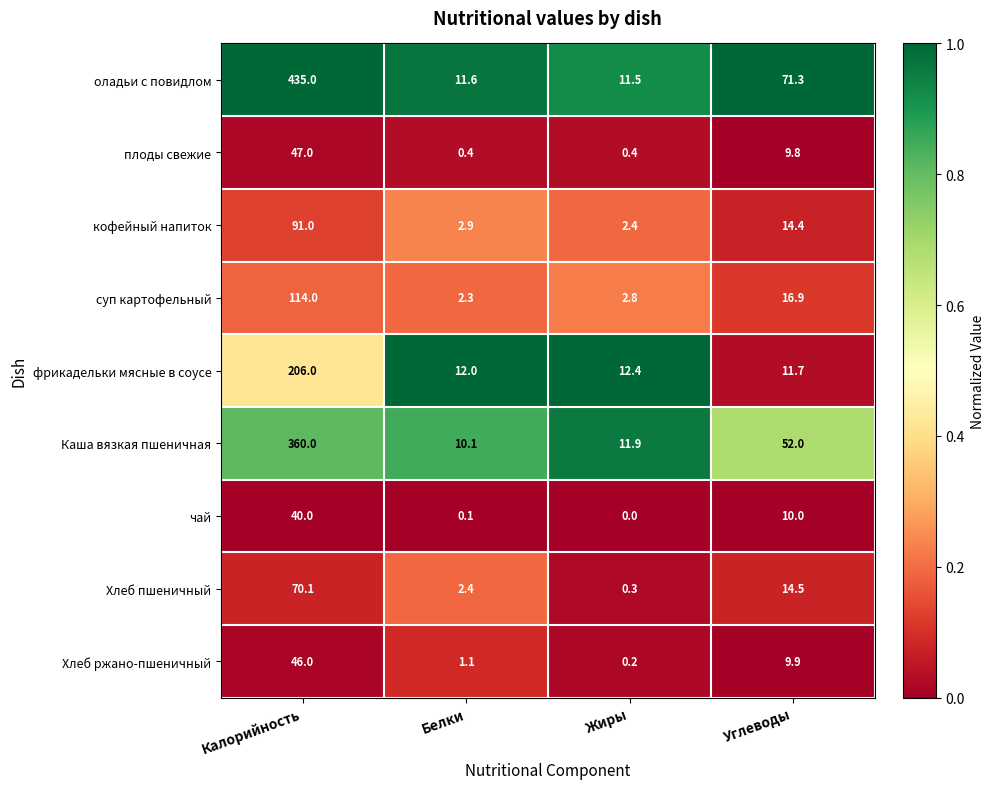

At which category is the sum across all series the highest?

Калорийность